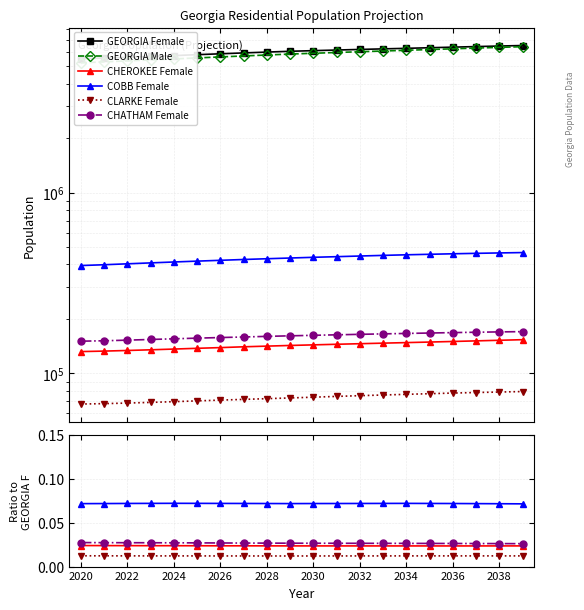

Between 2020 and 2026, which series saw the biggest shift?

GEORGIA Male